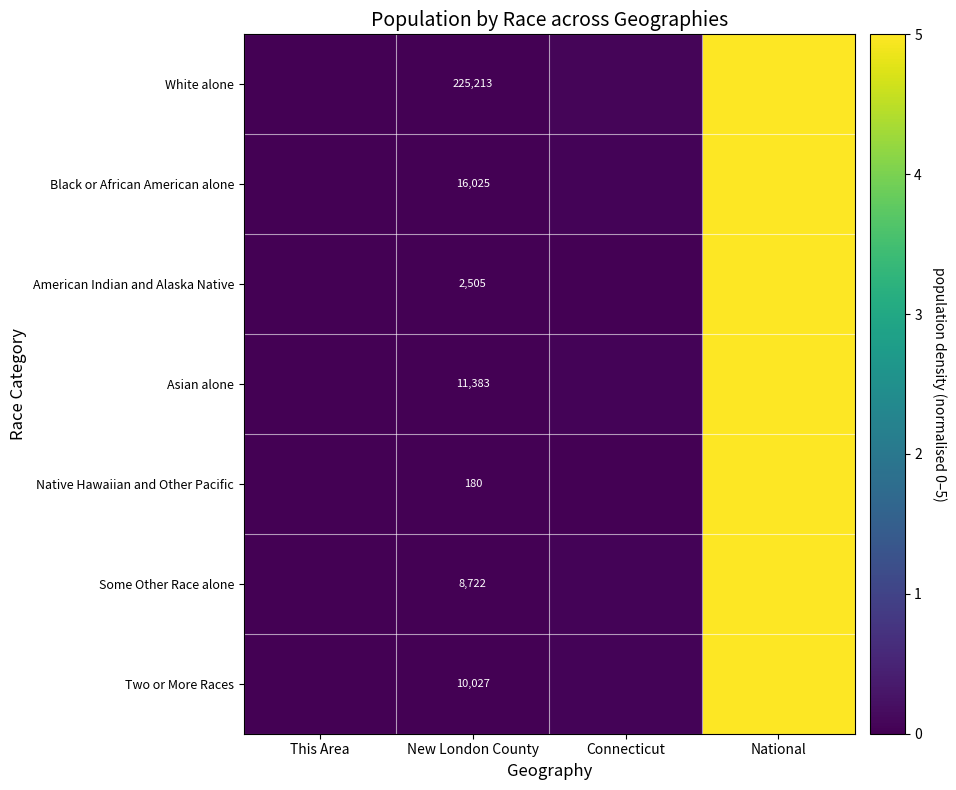

At New London County, list the series in order from largest to smallest.

White alone, Black or African American alone, Asian alone, Two or More Races, Some Other Race alone, American Indian and Alaska Native, Native Hawaiian and Other Pacific